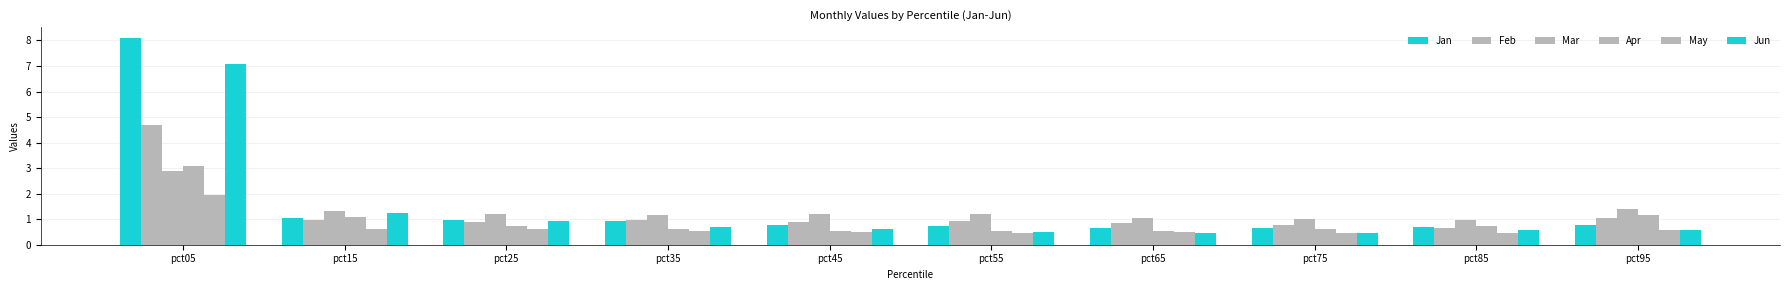

What value does the Mar series have at pct35?

1.2